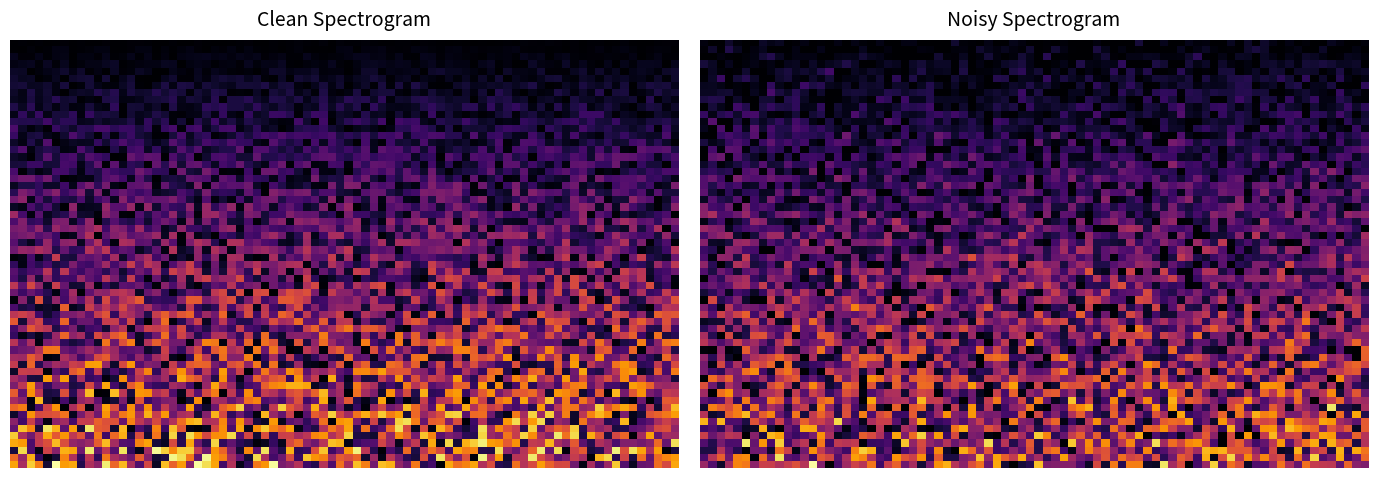

What is the minimum value shown in the chart?

-1